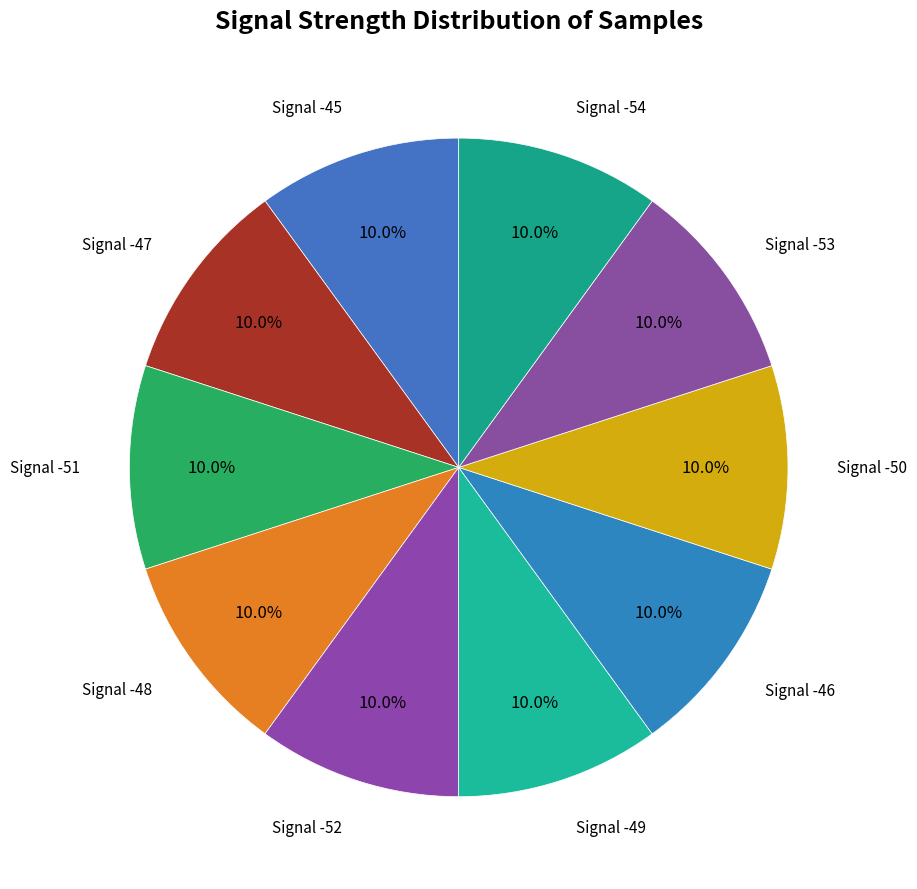

Is there any slice that represents more than half of the pie?

No